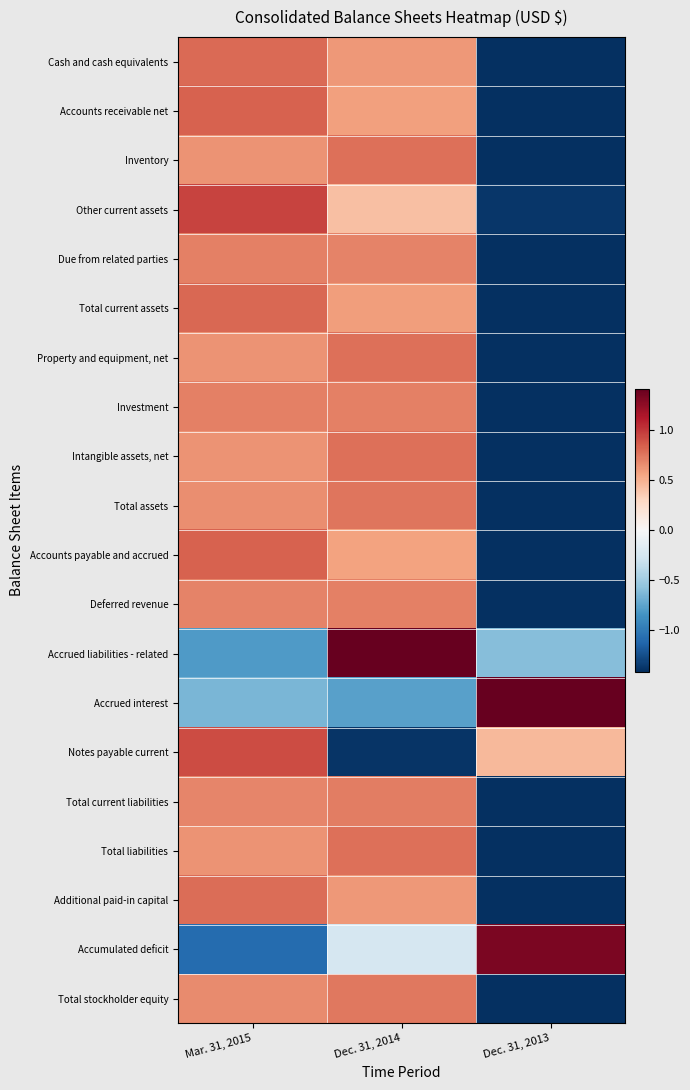

At how many categories does at least one series exceed 0?

3